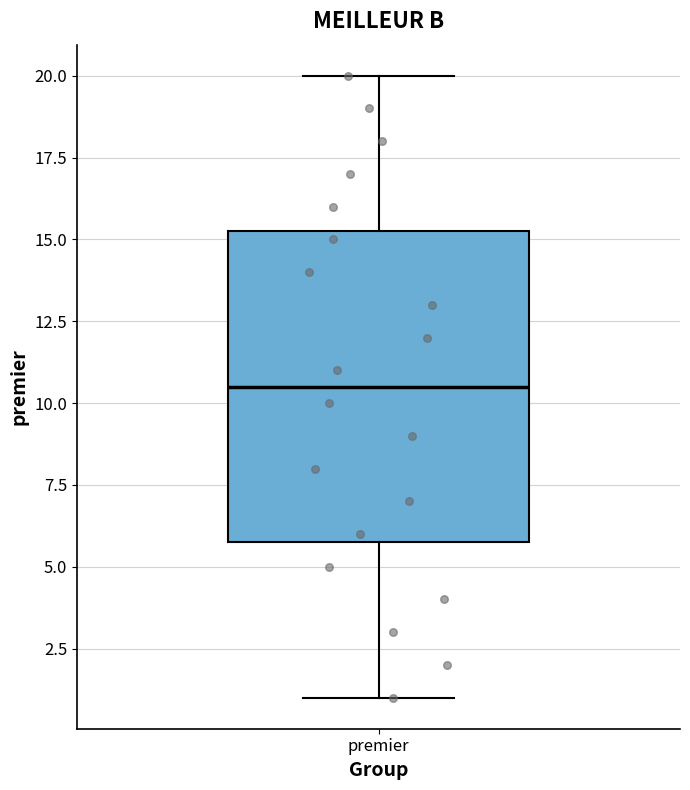

Read this box plot against the y-axis: the position of the median line, the range covered by the box, and the ends of both whiskers. The values are not printed on the chart, so give them approximately, as read against the axis.

median 10.5, box 6.0 to 15.5, whiskers 1.0 to 20.0